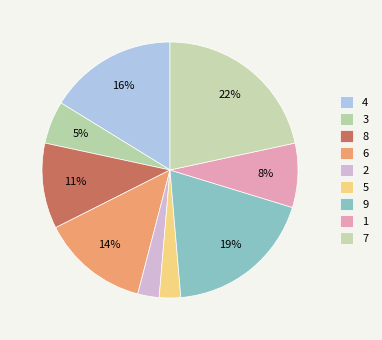

To the nearest percent, what is the combined percentage of 6 and 4?

30%